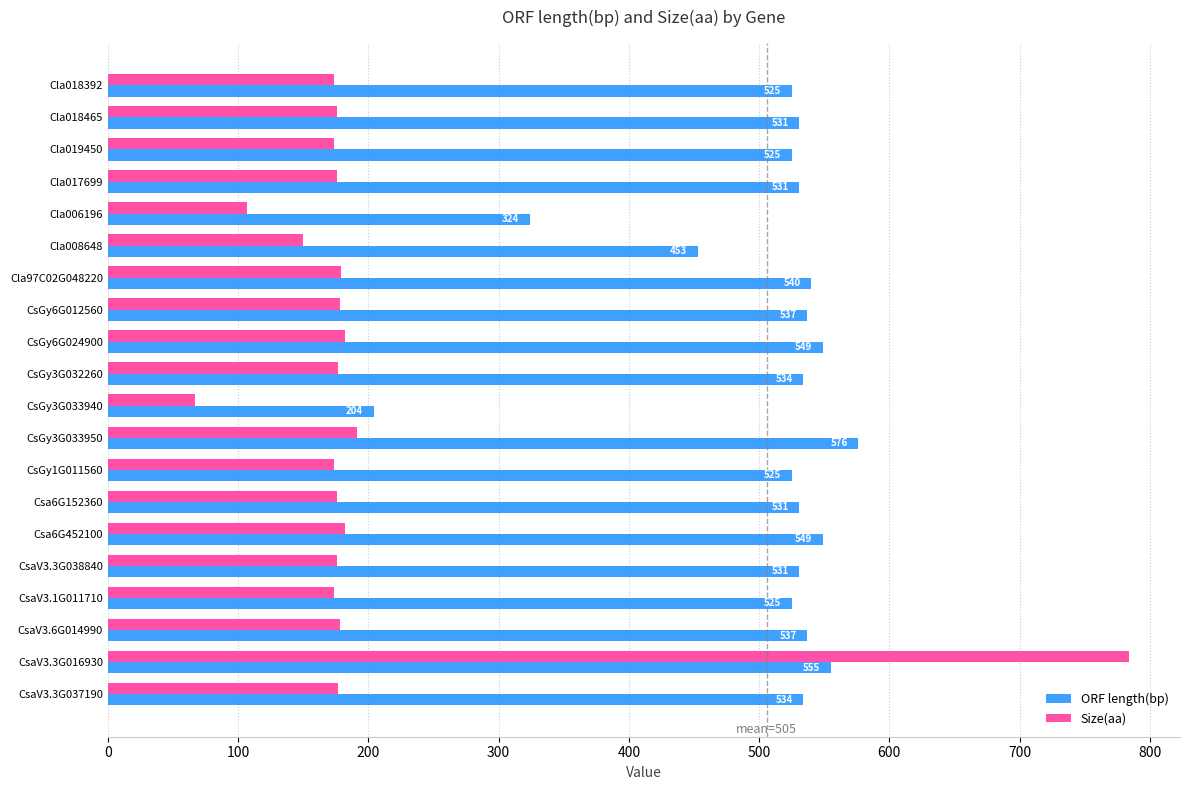

List the series in order of their overall mean, highest first.

ORF length(bp), Size(aa)